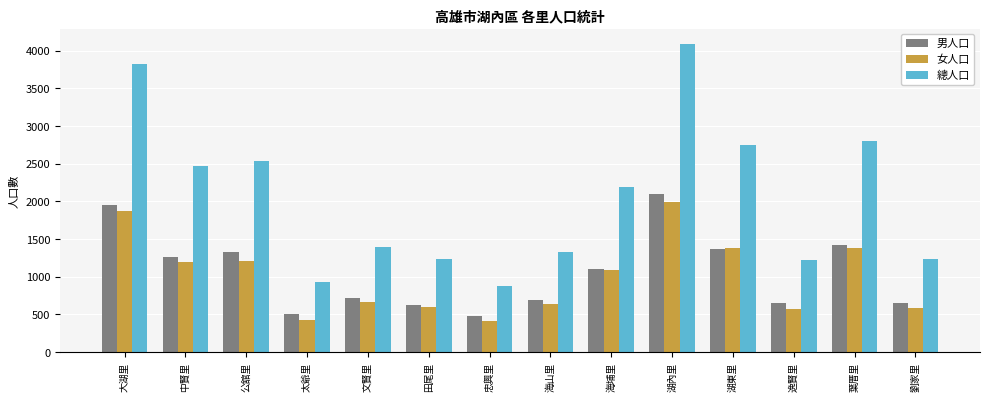

The value of 男人口 at 湖東里 is 1367. True or false?

True